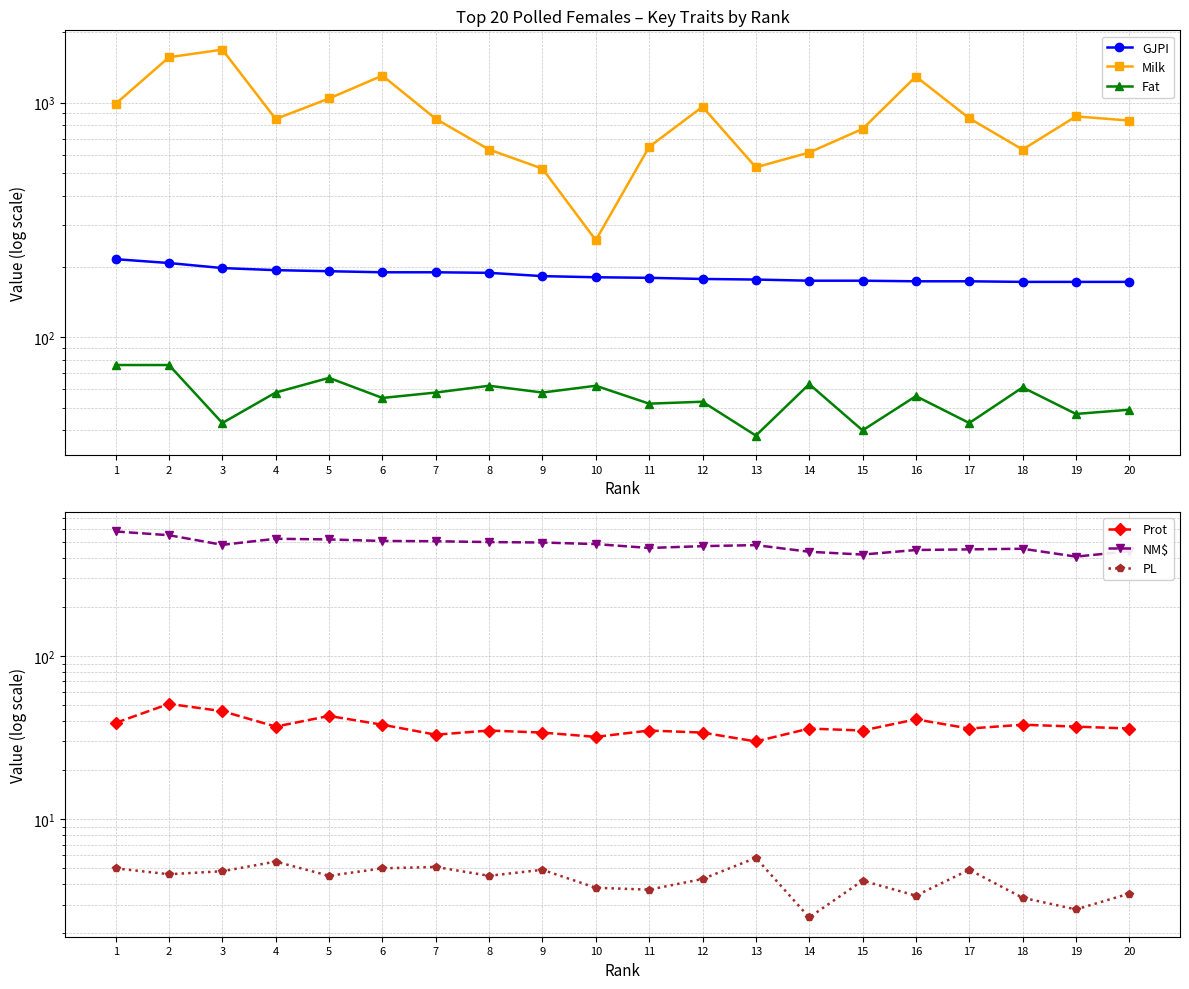

What is the approximate value of NM$ at 14?

437.0